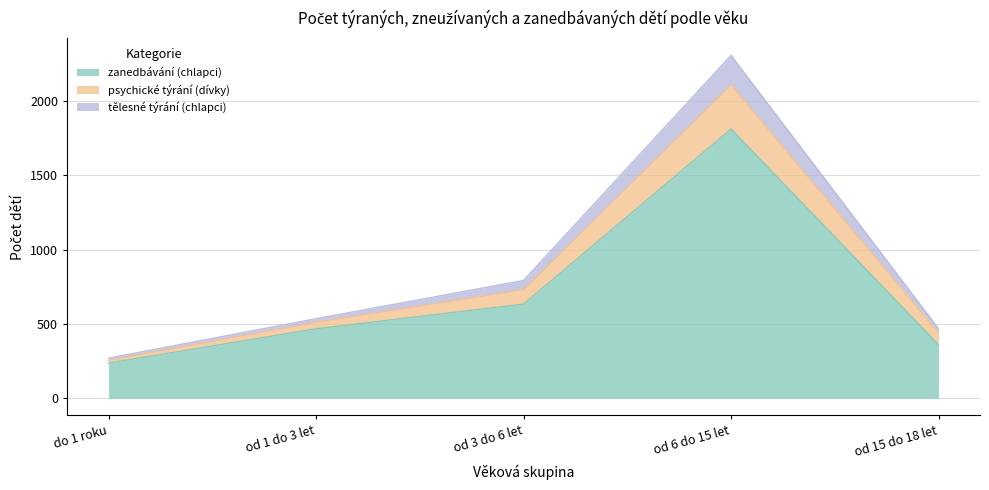

What position from the left is od 6 do 15 let?

4